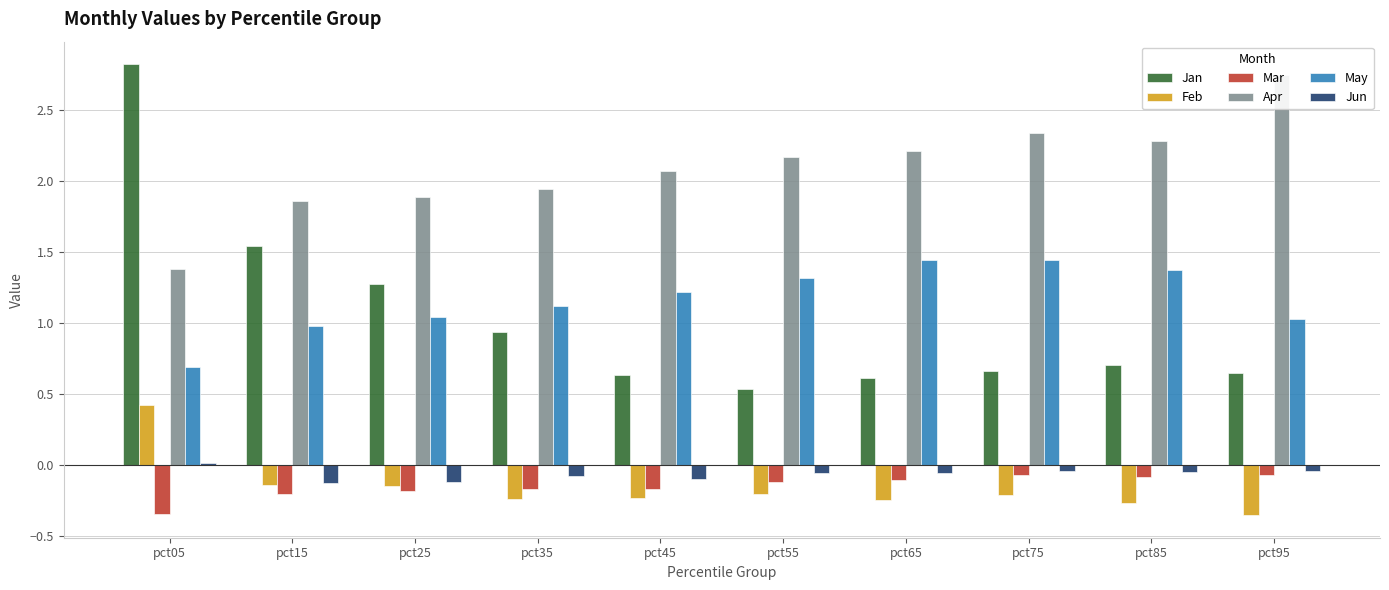

Rank the series by their maximum value, from highest to lowest.

Jan, Apr, May, Feb, Jun, Mar